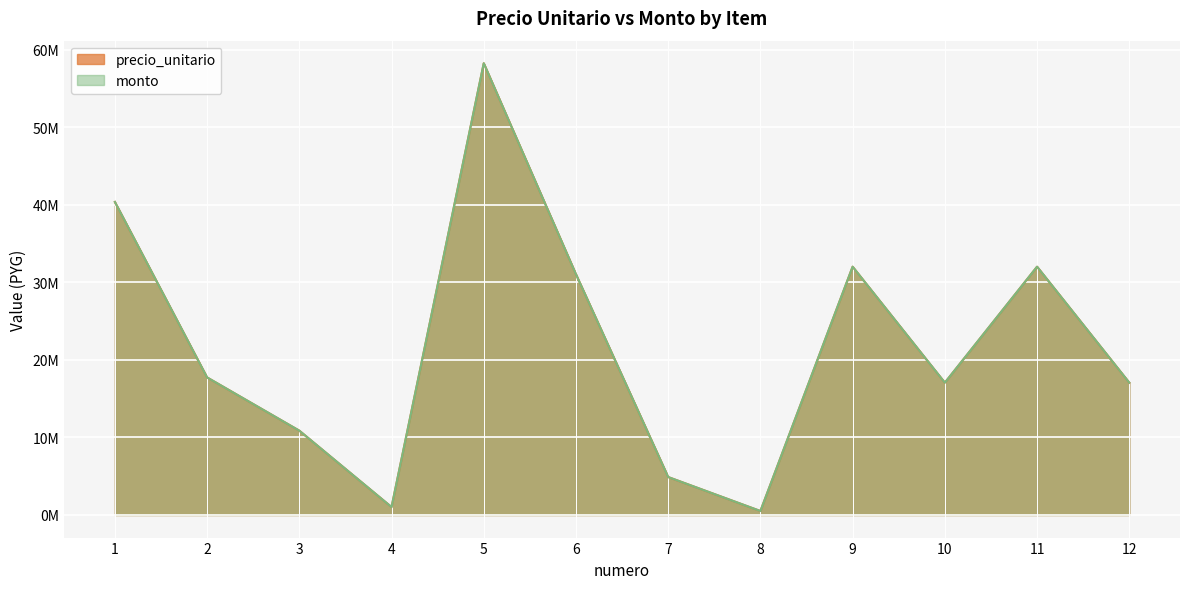

Which series has the largest total across all categories?

precio_unitario